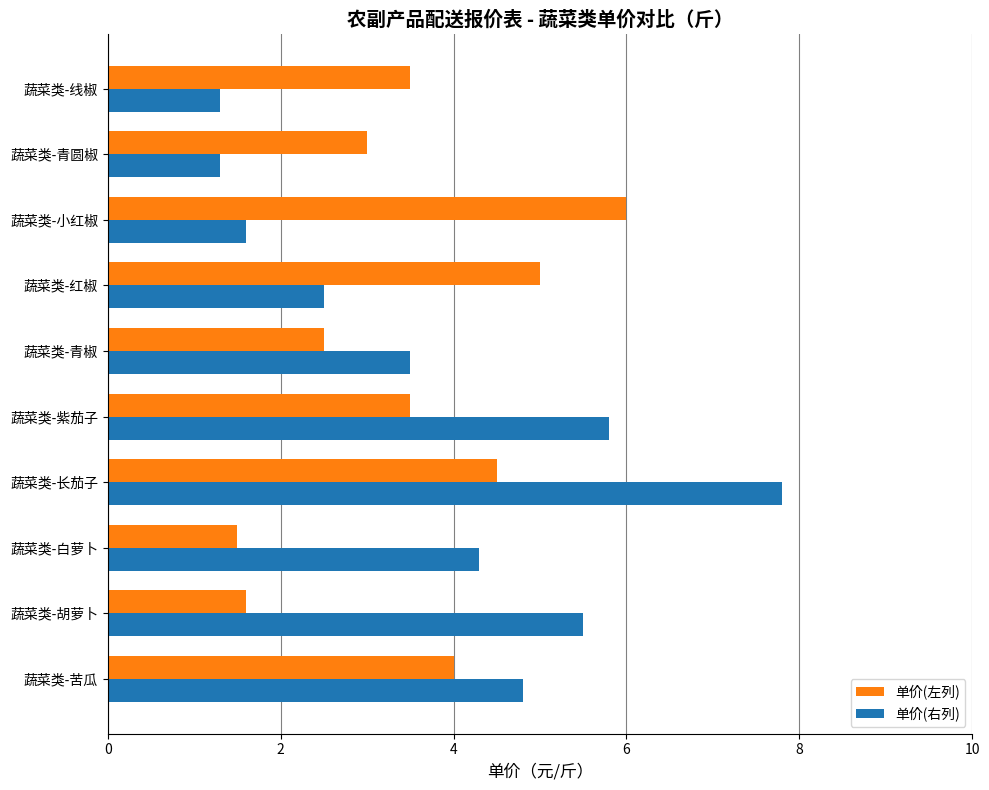

Which series has the widest spread of values?

单价(右列)